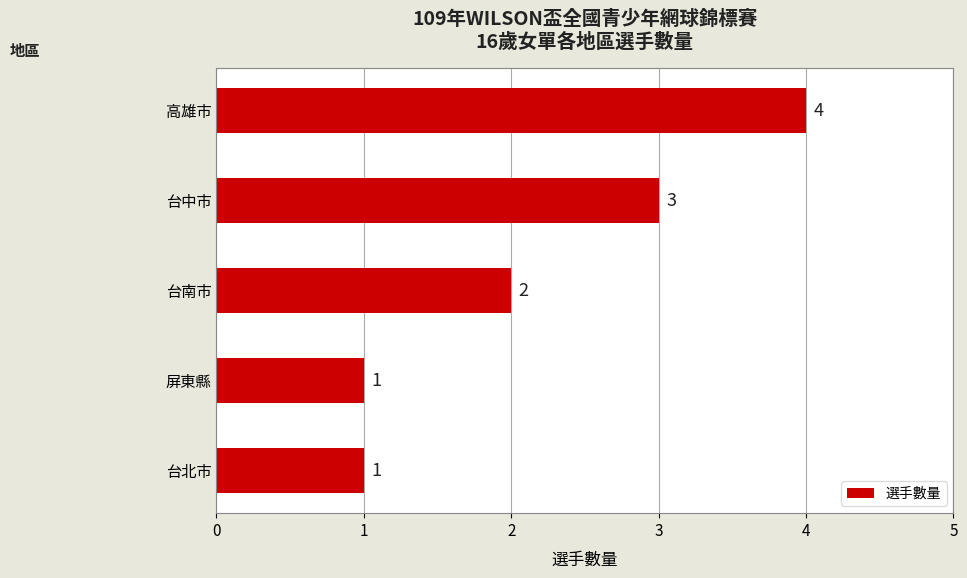

Between 屏東縣 and 台南市, which is larger?

台南市